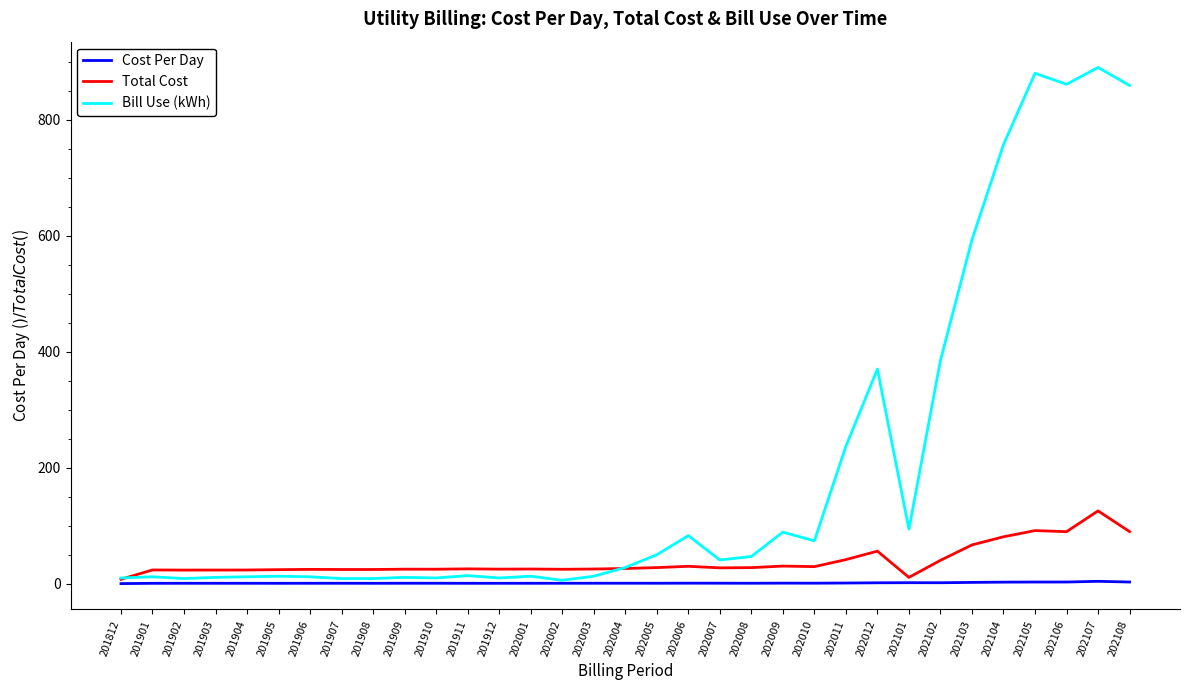

What is the difference between the maximum and second lowest values in the Bill Use (kWh) series?

881.0